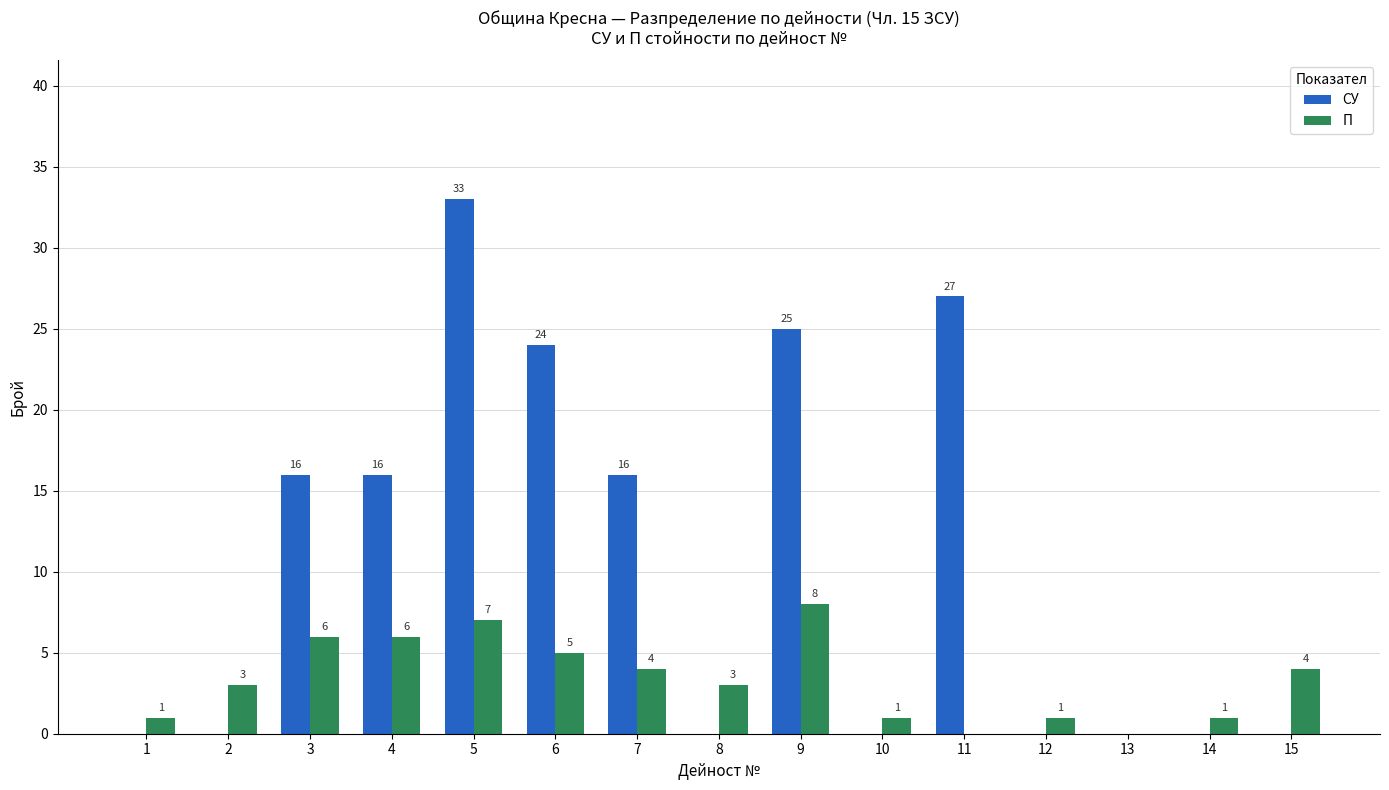

How many positive values does the П series have?

13